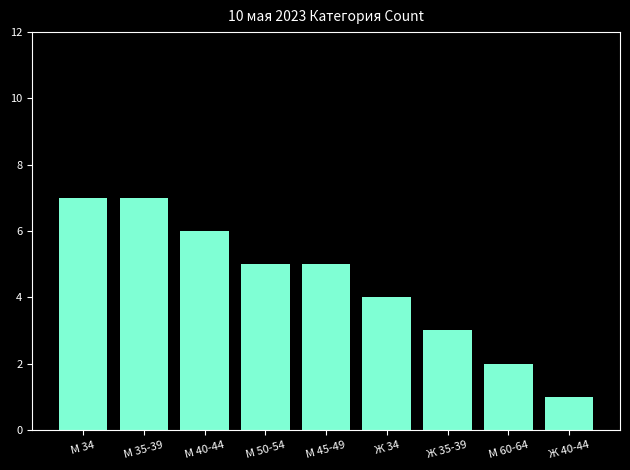

How many values are between 3 and 6?

5